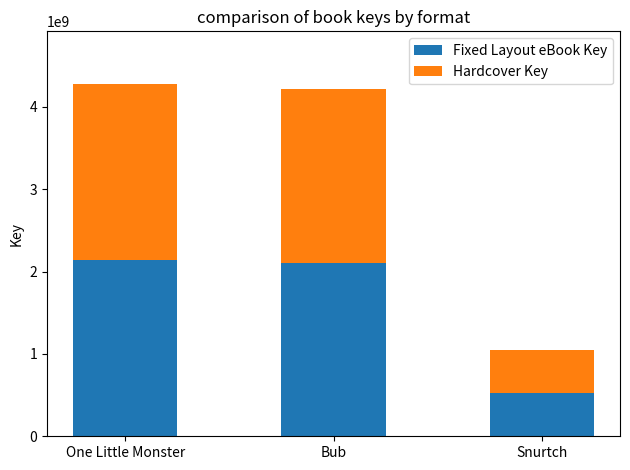

What is the total value across all series at Snurtch?

1046564136